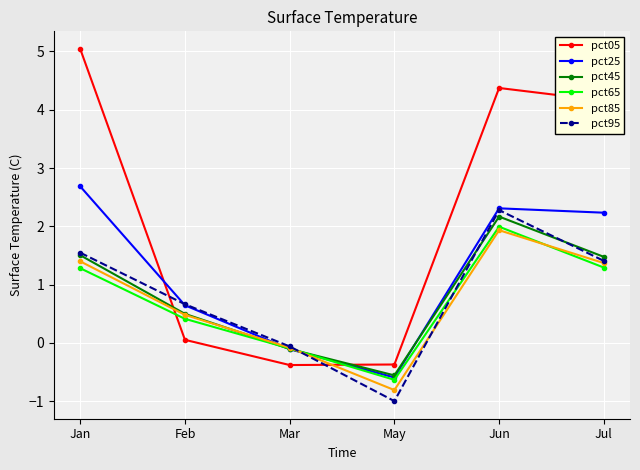

How many values in the pct45 series exceed 1?

3